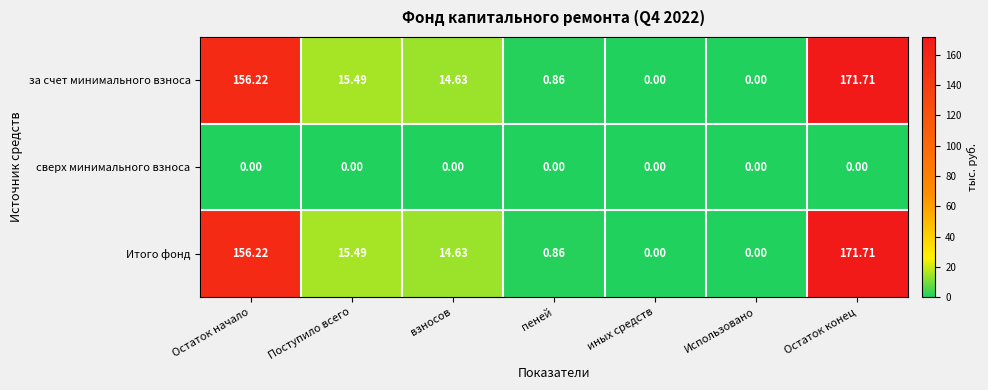

At how many categories does at least one series exceed 101?

2